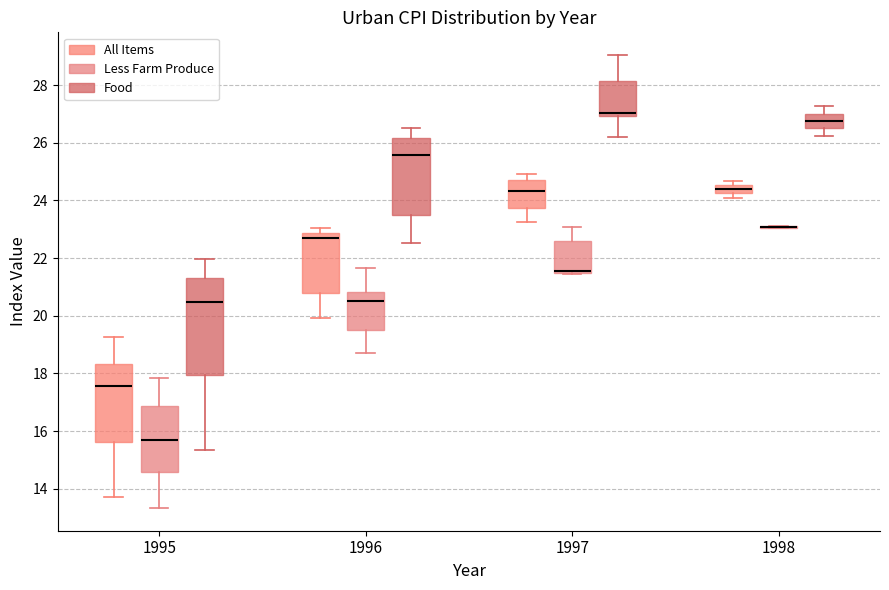

Where is the lower edge of the box for 1997 (Less Farm Produce) on the y-axis? The values are not printed on the chart, so give them approximately, as read against the axis.

21.6